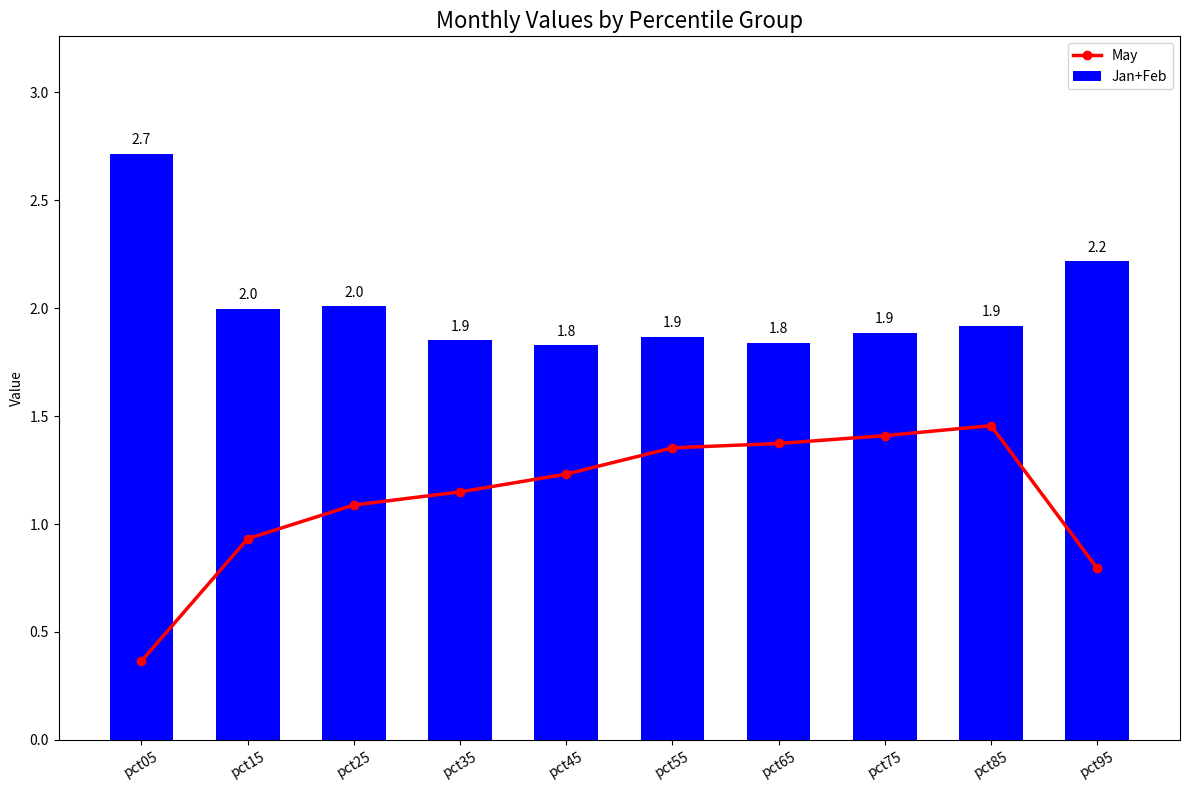

Rank the series by their maximum value, from highest to lowest.

Jan+Feb, May